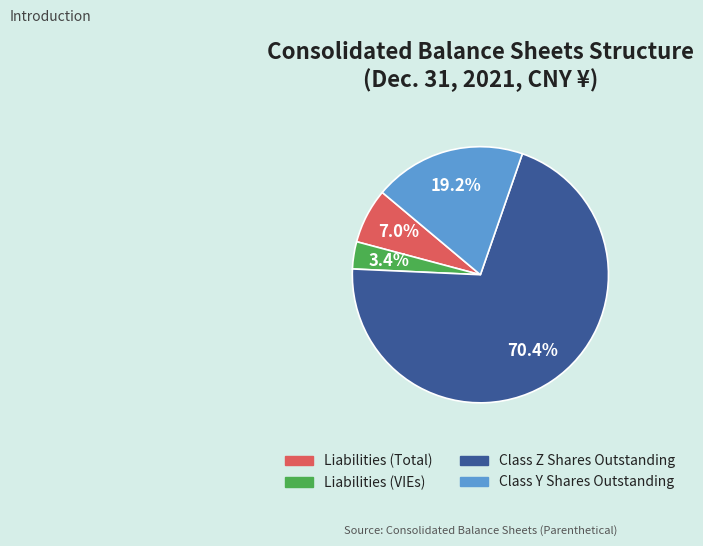

Is there any slice that represents more than half of the pie?

Yes